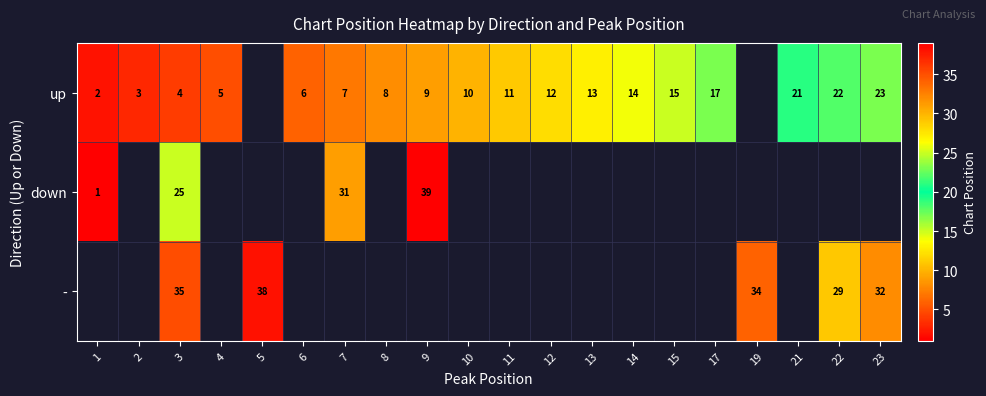

Count the number of data series in this chart.

3